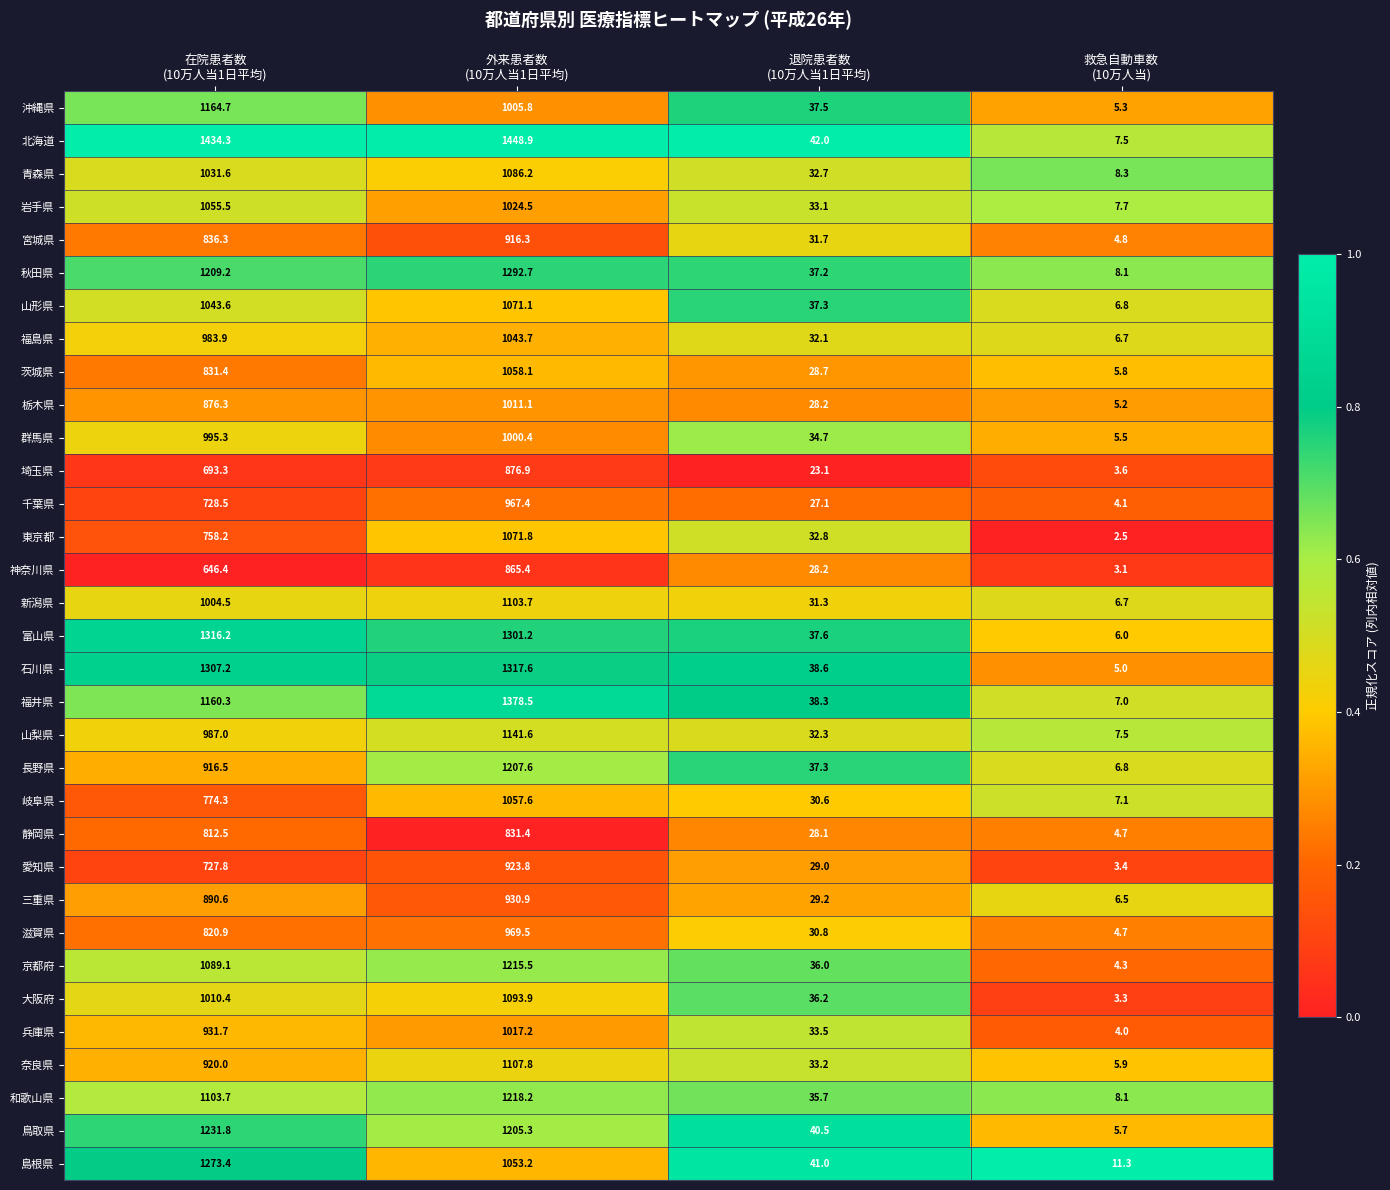

List the series in order of their peak value, lowest first.

静岡県, 神奈川県, 埼玉県, 宮城県, 愛知県, 三重県, 千葉県, 滋賀県, 群馬県, 栃木県, 兵庫県, 福島県, 岩手県, 岐阜県, 茨城県, 山形県, 東京都, 青森県, 大阪府, 新潟県, 奈良県, 山梨県, 沖縄県, 長野県, 京都府, 和歌山県, 鳥取県, 島根県, 秋田県, 富山県, 石川県, 福井県, 北海道